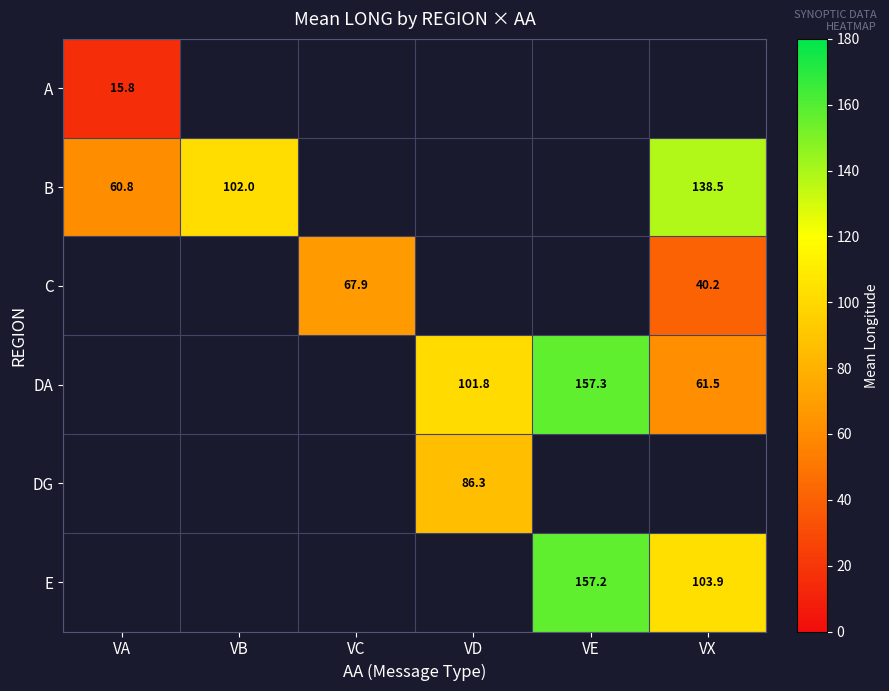

The value of DA at VD is 183.2. True or false?

False